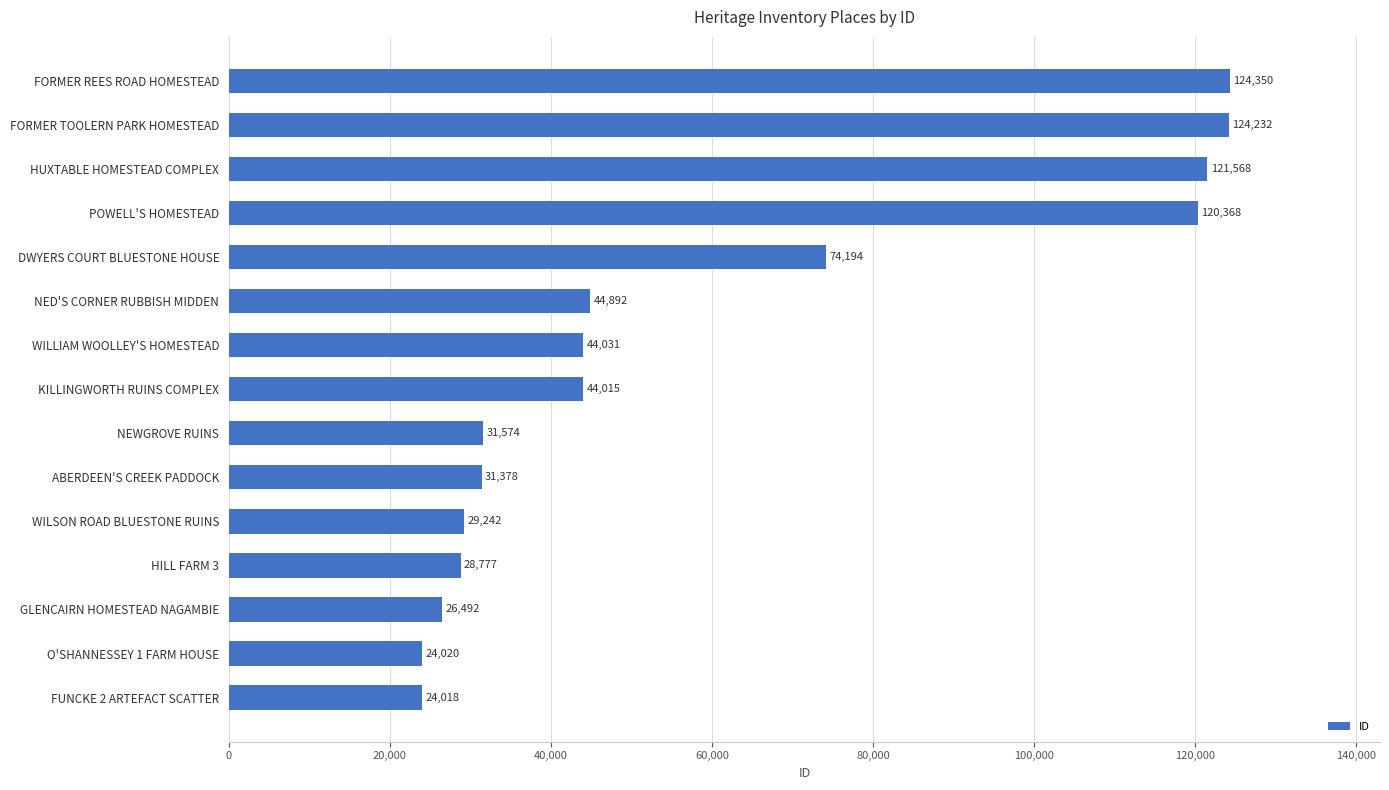

Which label corresponds to the largest value in the chart?

FORMER REES ROAD HOMESTEAD